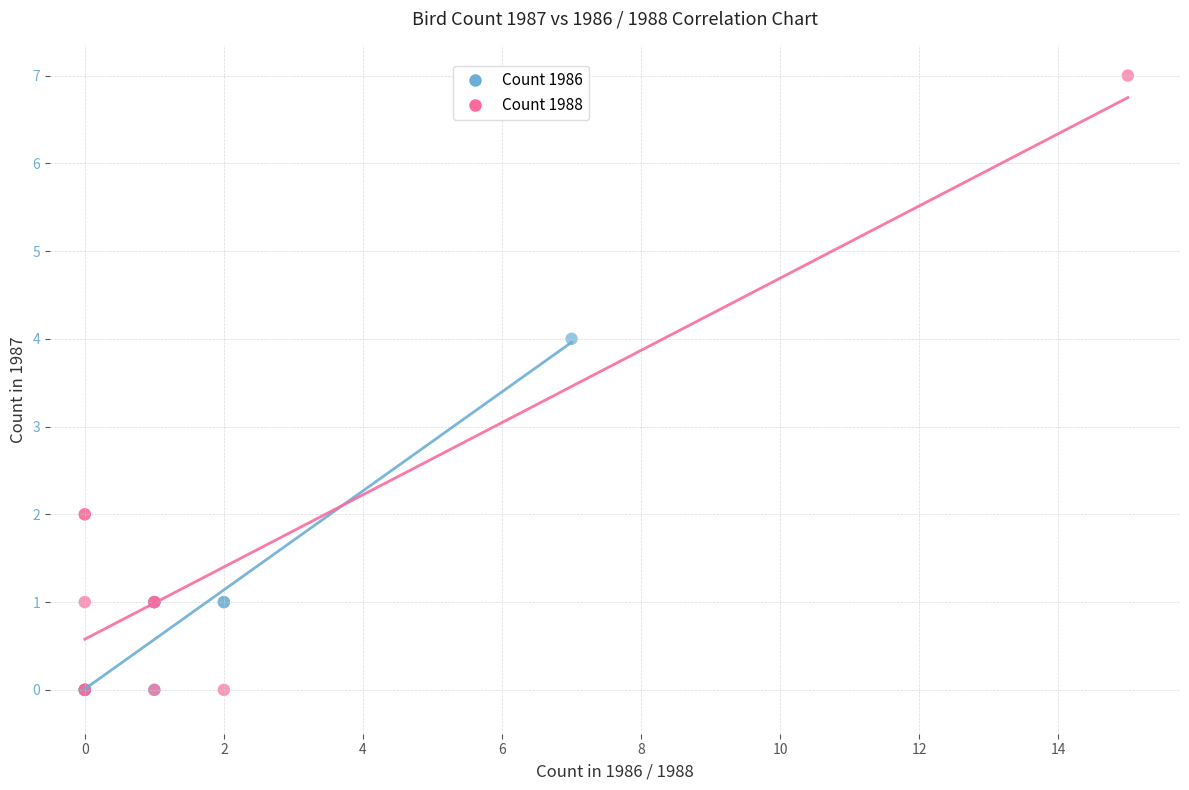

Which series reaches the maximum Y coordinate?

Count 1988